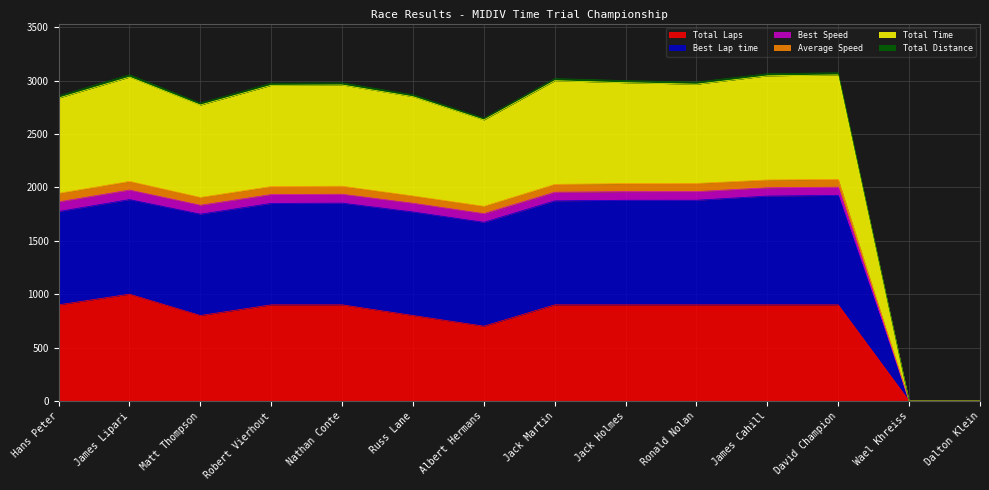

How many values in Total Laps are above zero?

12